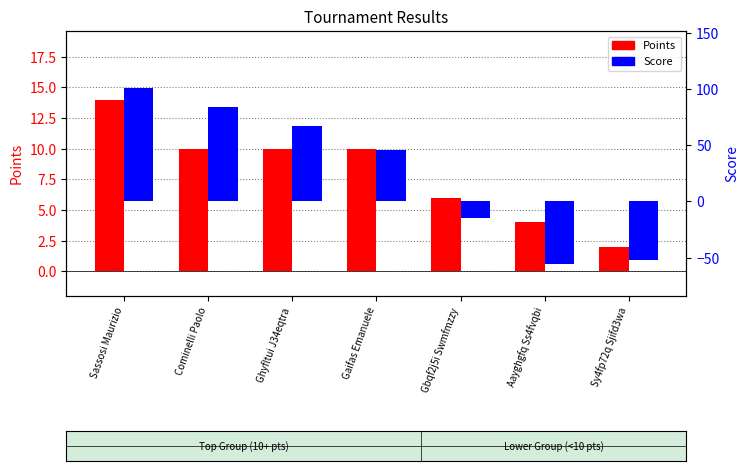

Rank the series by their maximum value, from highest to lowest.

Score, Points